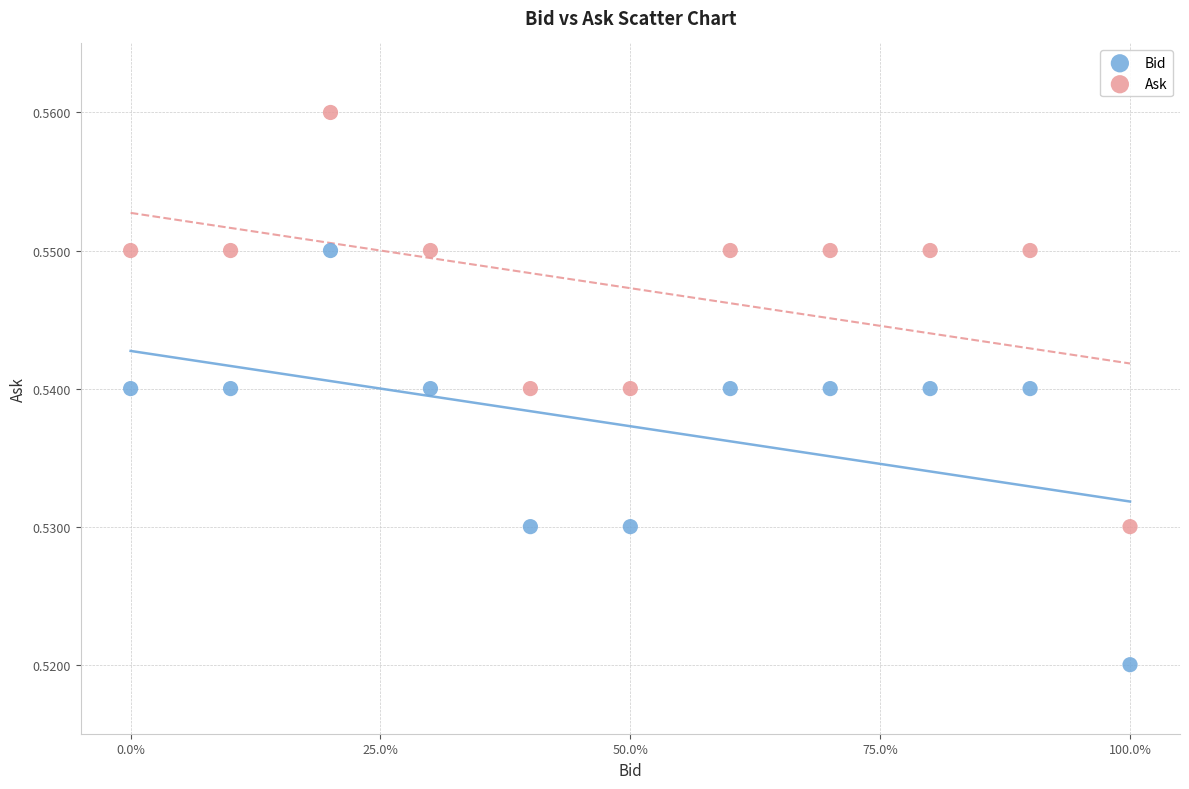

Which series reaches the minimum Y coordinate?

Bid